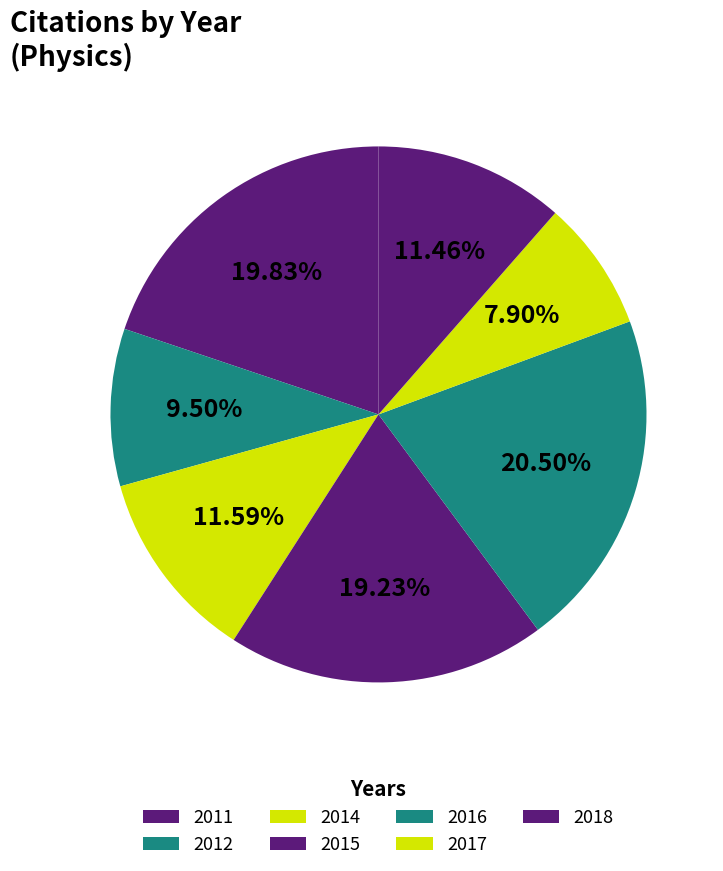

Does any single category account for the majority?

No